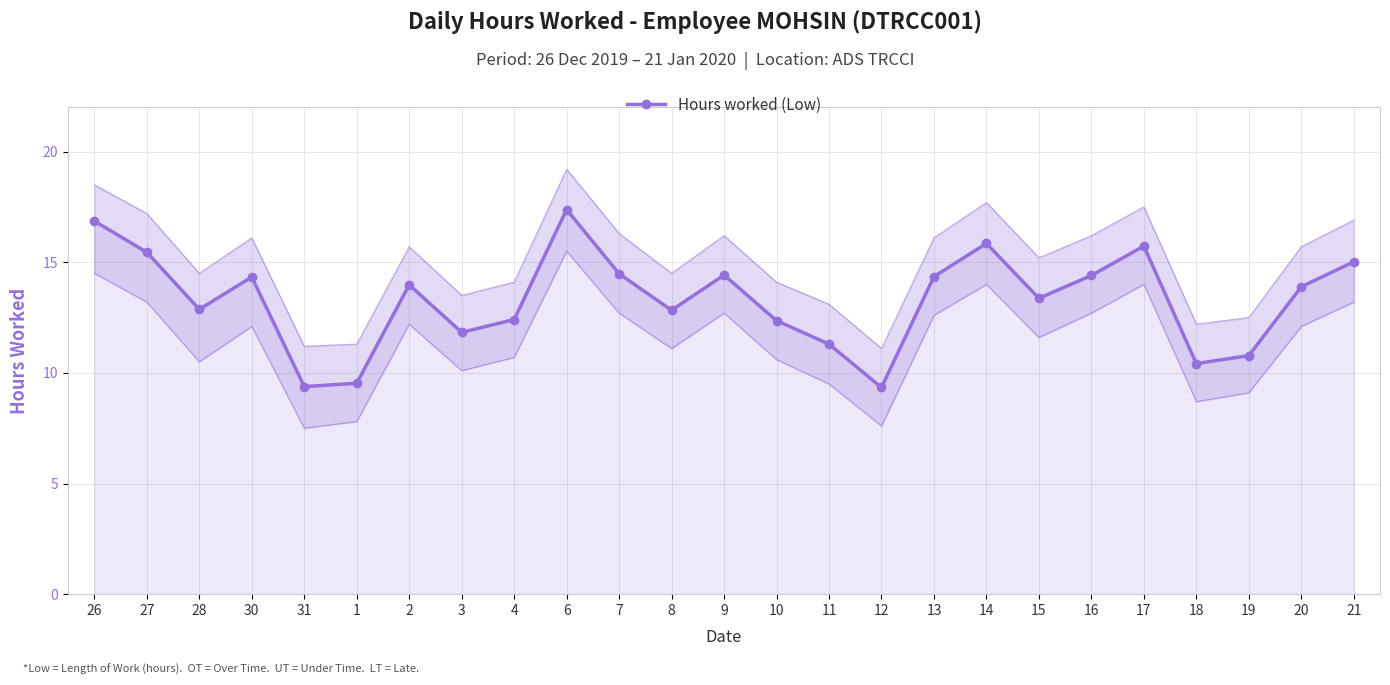

How many categories are shown in the chart?

25